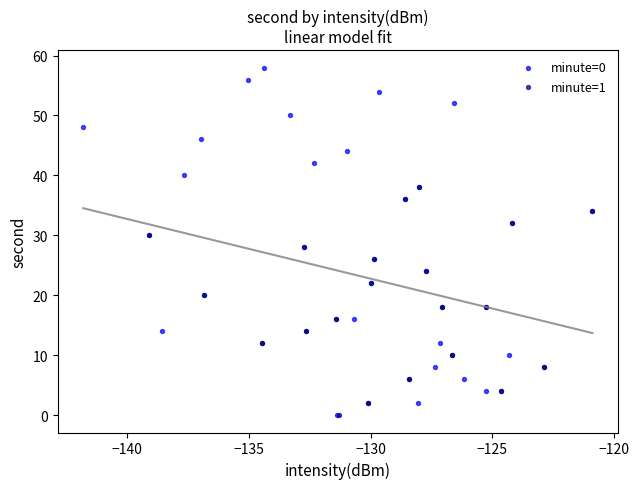

What are all the series names shown in the legend?

minute=0, minute=1